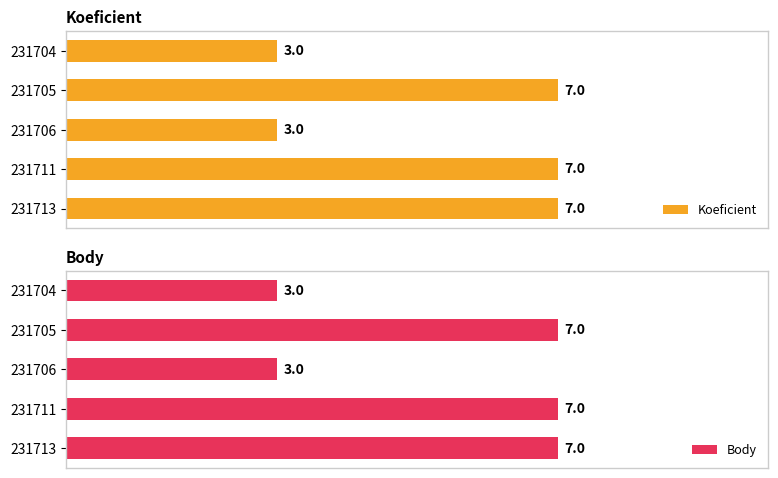

Is the value of Body at 231705 greater than the value of Koeficient at 231711?

No